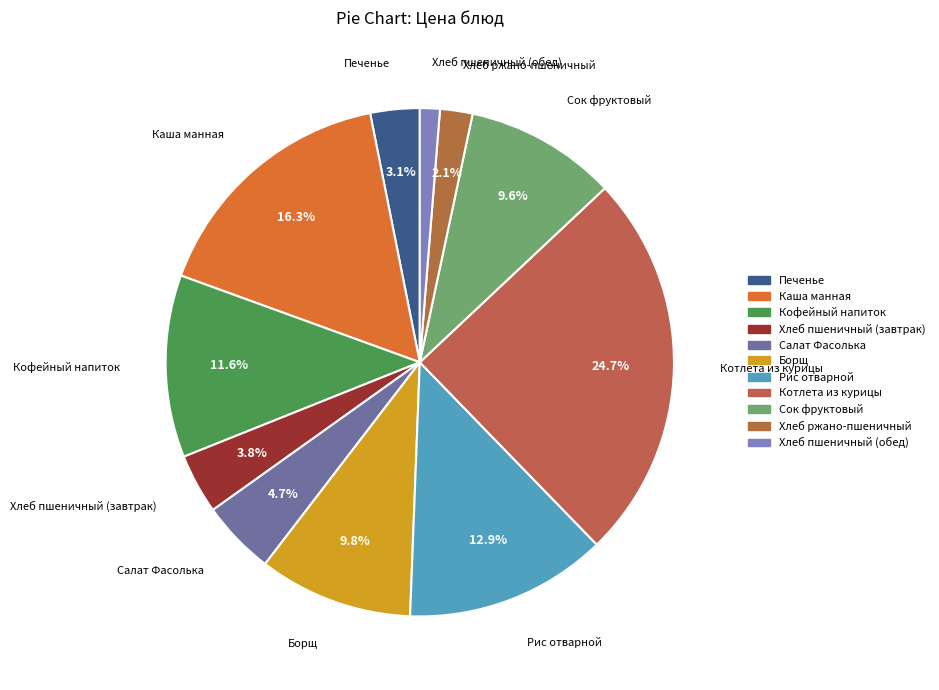

Between Сок фруктовый and Рис отварной, which is larger?

Рис отварной